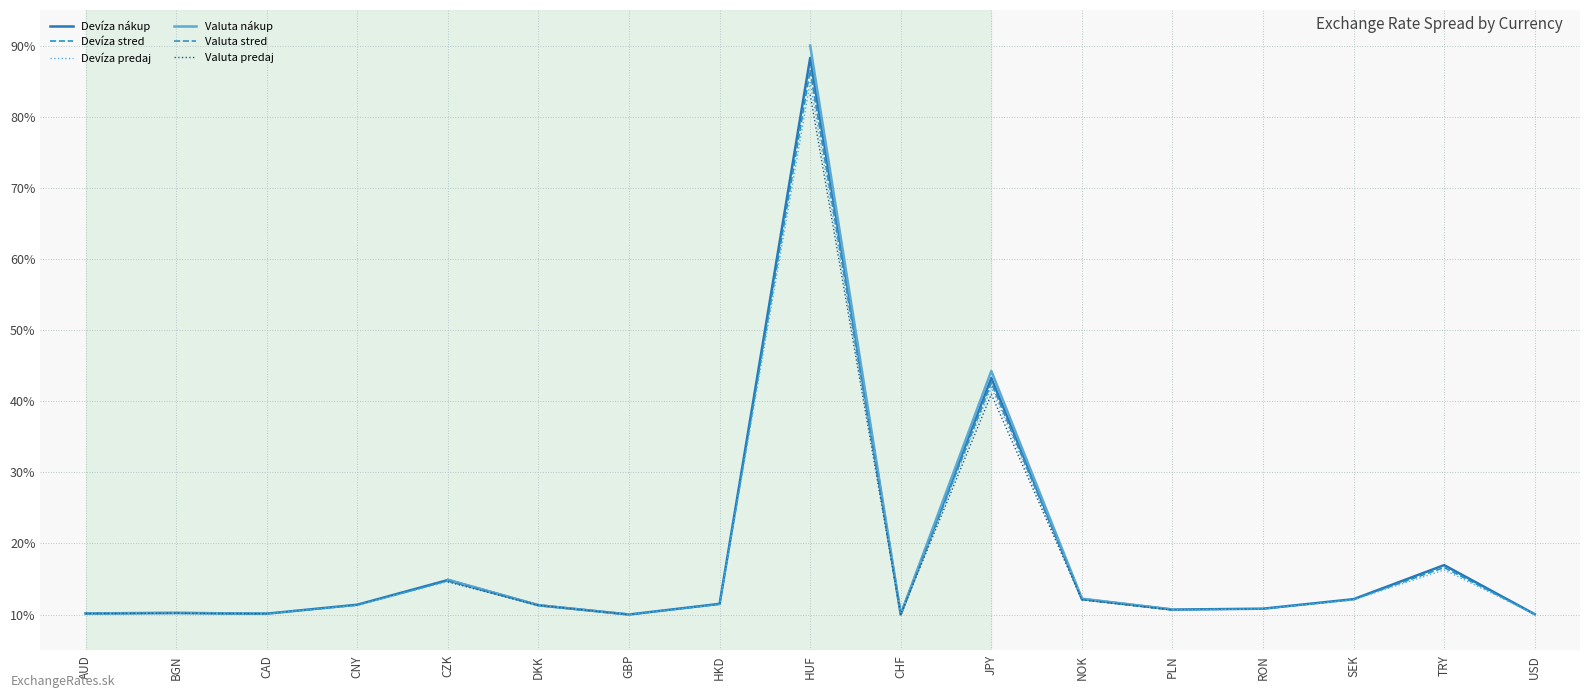

Between NOK and CZK, which is larger?

CZK